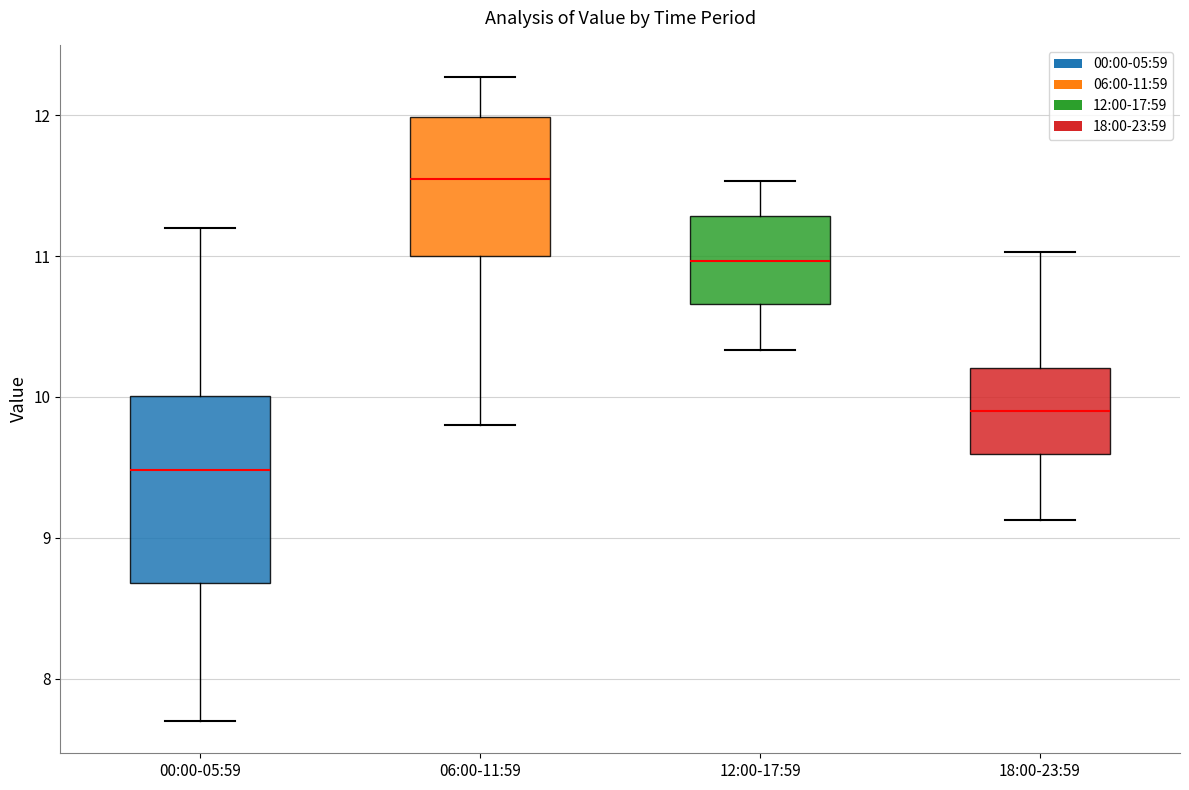

Which box's median line is the highest?

06:00-11:59